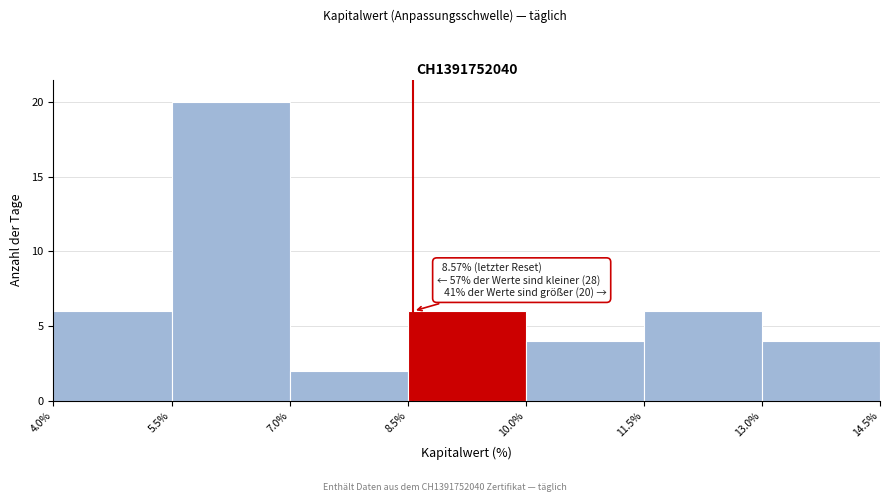

Over which range of the x-axis is the bar tallest?

5.5% to 7.0%